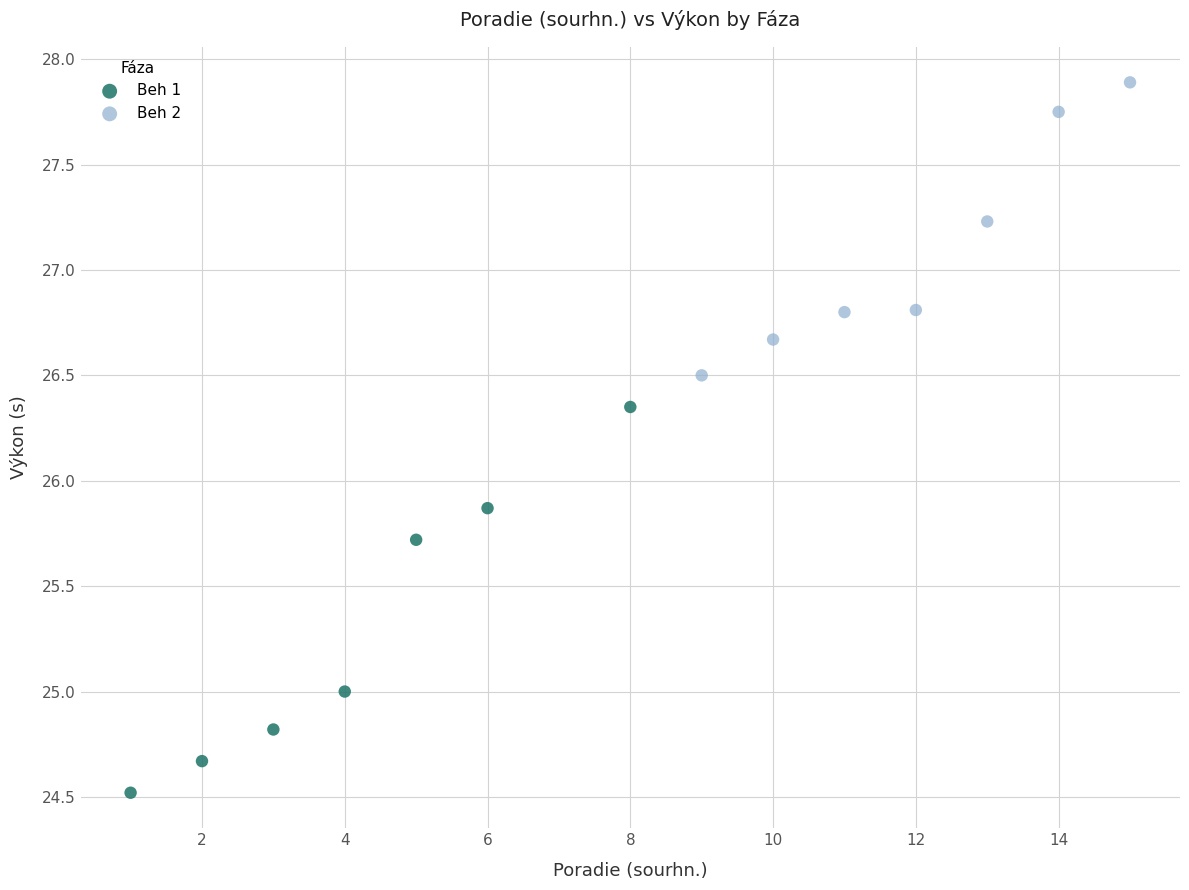

Which series has the largest Y range (max minus min)?

Beh 1